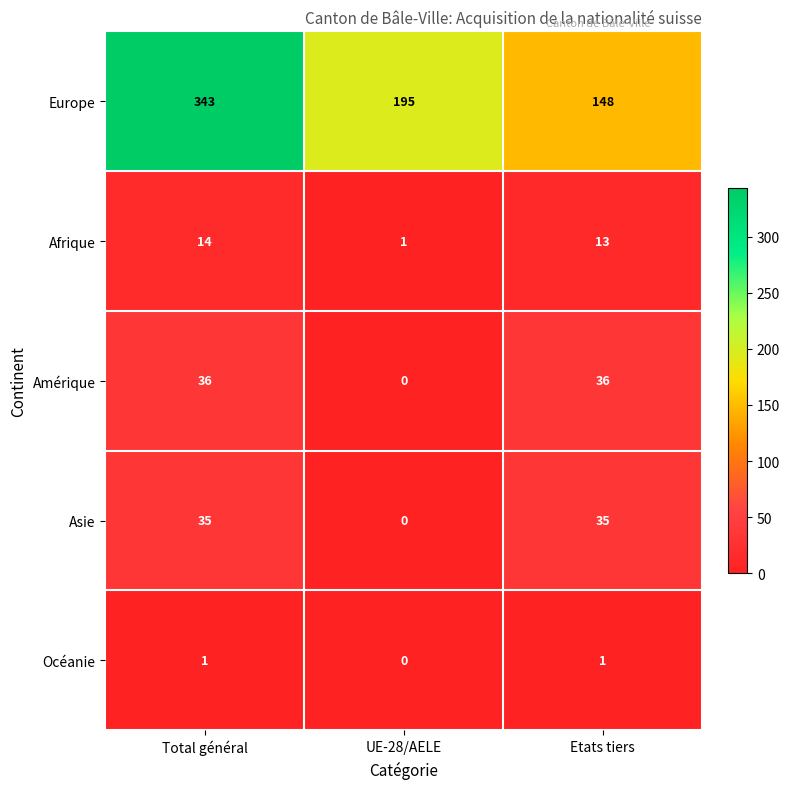

What is the maximum value for Amérique?

36